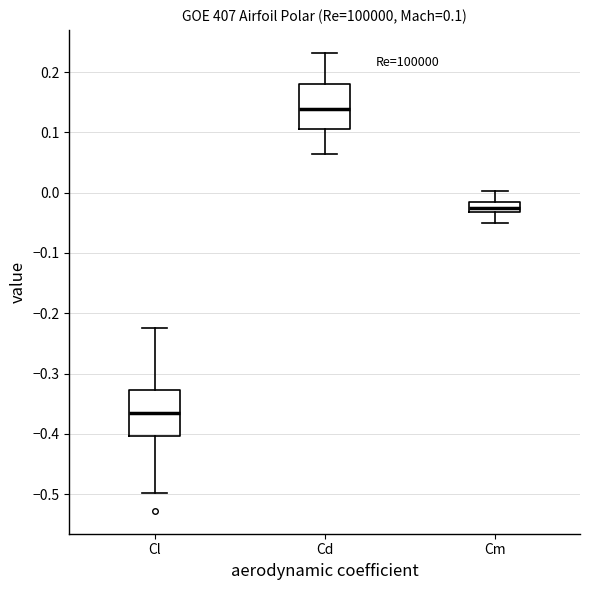

Which box has the lowest median line?

Cl